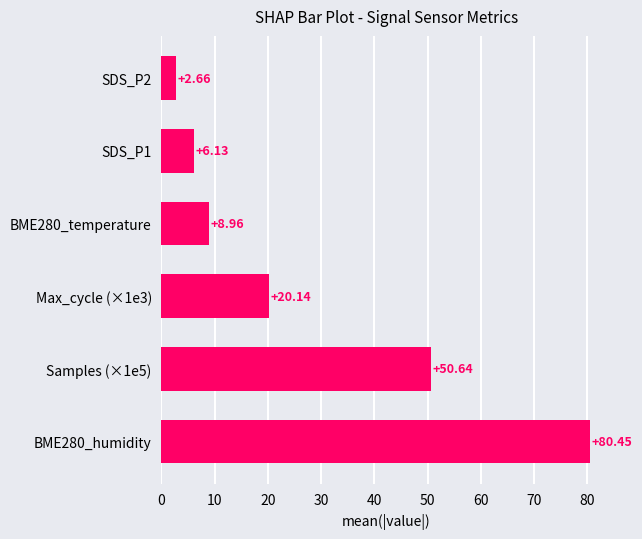

What is the difference between the second highest and second lowest values?

44.5